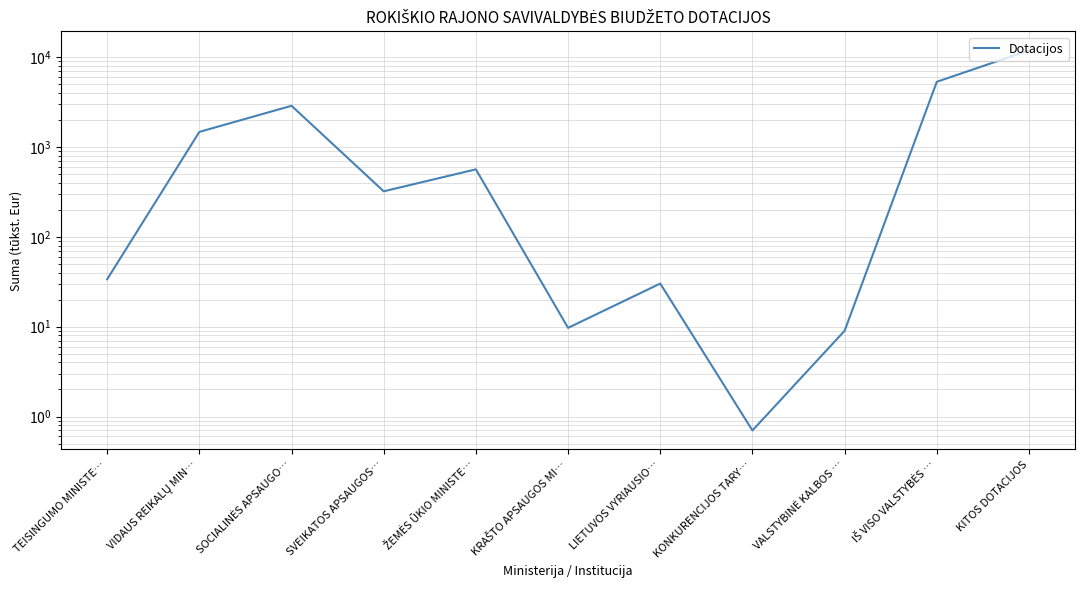

What is the label of the 10th point from the left?

IŠ VISO VALSTYBĖS …